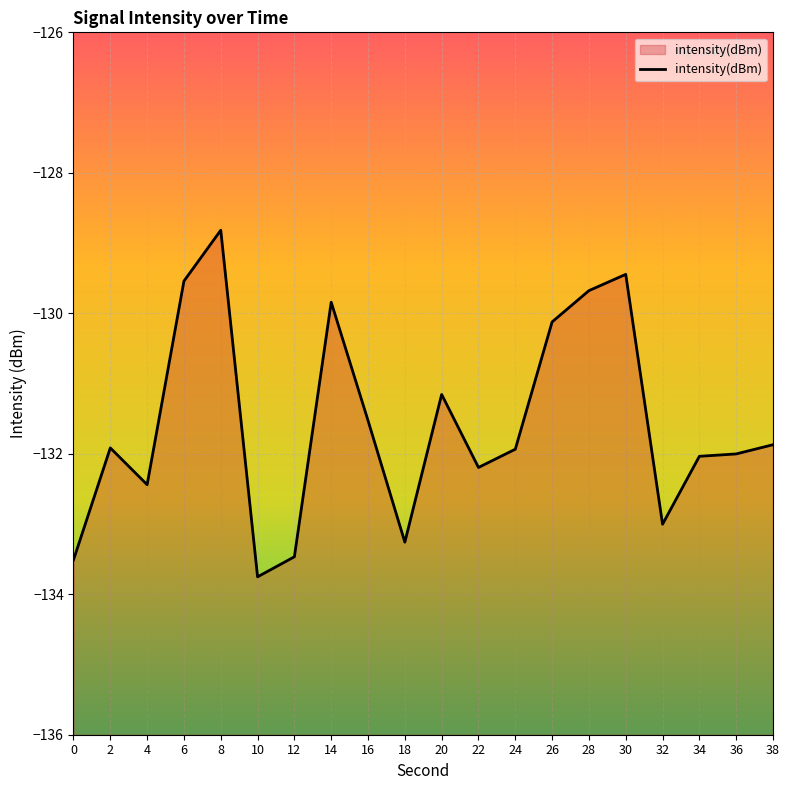

Which category has the highest value across all series?

8